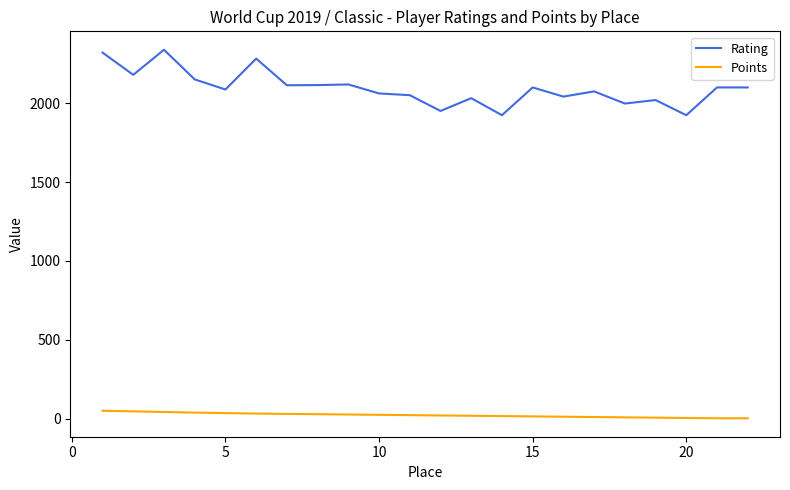

True or false: Rating and Points intersect in this chart.

False